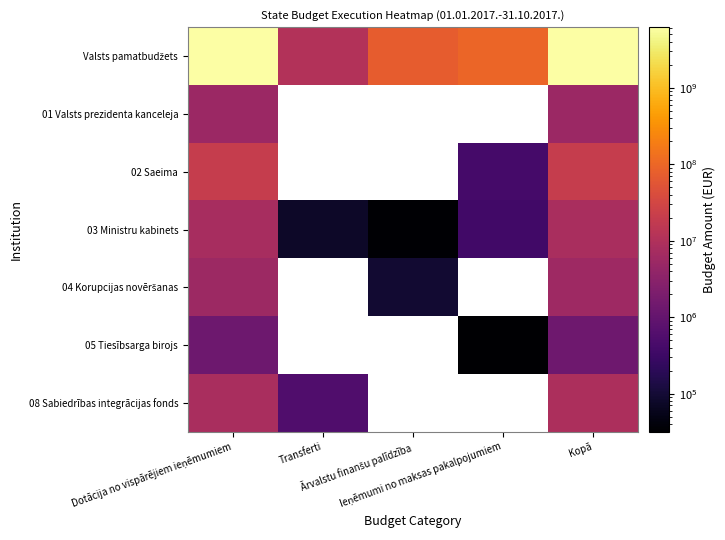

At which category is the sum across all series the highest?

Kopā